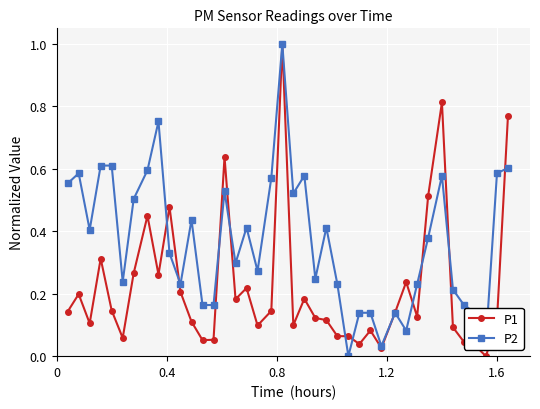

What is the greatest value displayed?

1.0